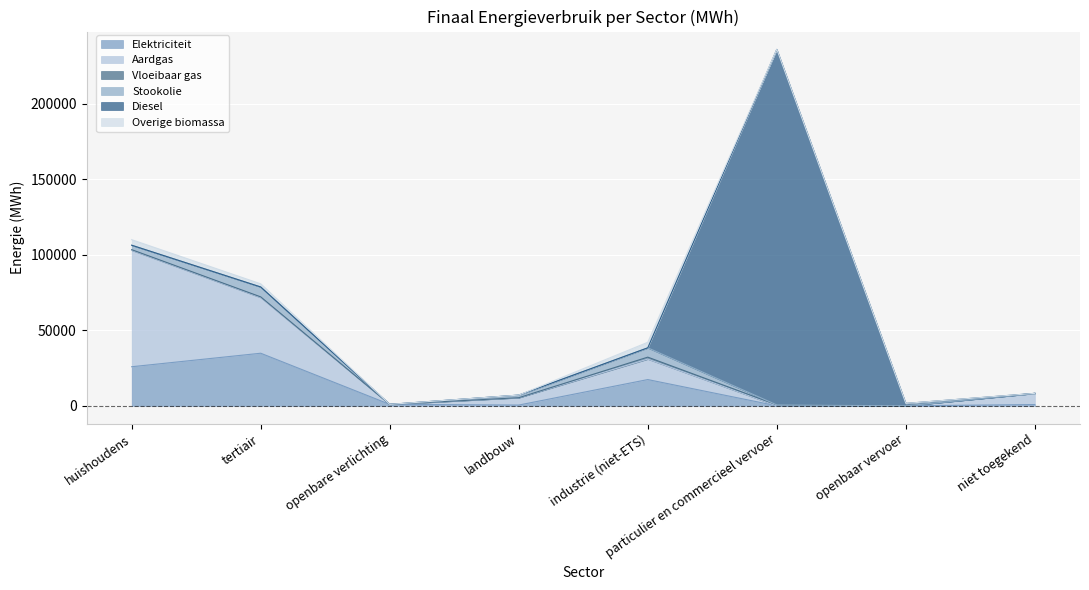

Rank the categories by Stookolie value from lowest to highest.

openbare verlichting, particulier en commercieel vervoer, openbaar vervoer, niet toegekend, landbouw, huishoudens, industrie (niet-ETS), tertiair